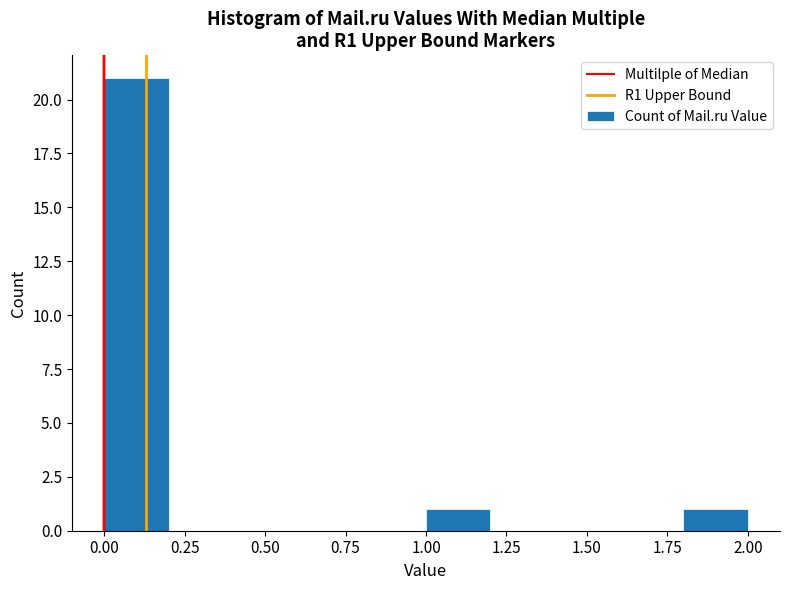

Reading left to right, list every bar in this chart as the range it spans on the x-axis followed by its height. The values are not printed on the chart, so give them approximately, as read against the axis.

0.0 to 0.2: 21
0.2 to 0.4: 0
0.4 to 0.6: 0
0.6 to 0.8: 0
0.8 to 1.0: 0
1.0 to 1.2: 1
1.2 to 1.4: 0
1.4 to 1.6: 0
1.6 to 1.8: 0
1.8 to 2.0: 1